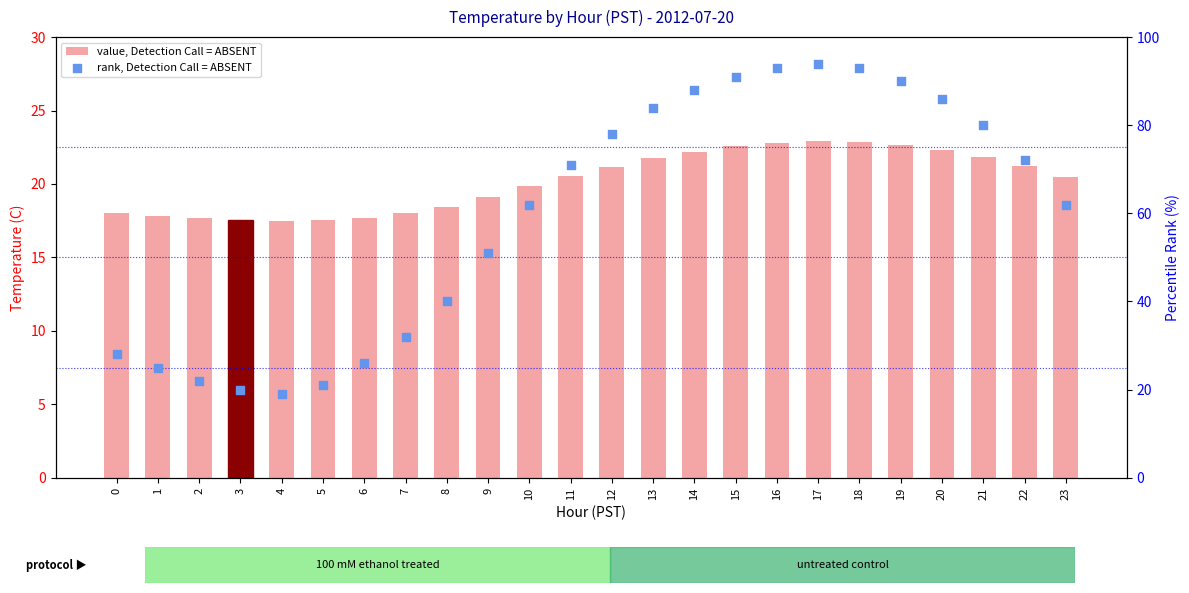

Which series has the largest total across all categories?

rank, Detection Call = ABSENT